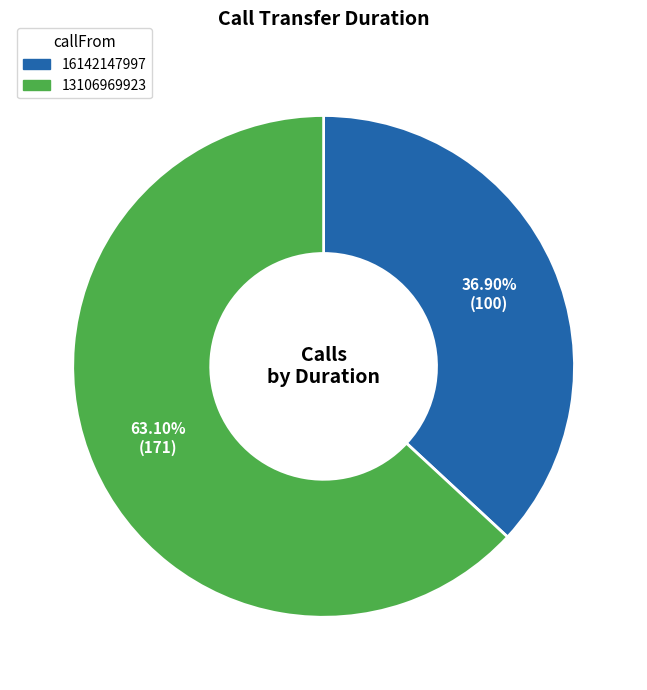

True or false: 13106969923 accounts for 71% of the total.

False